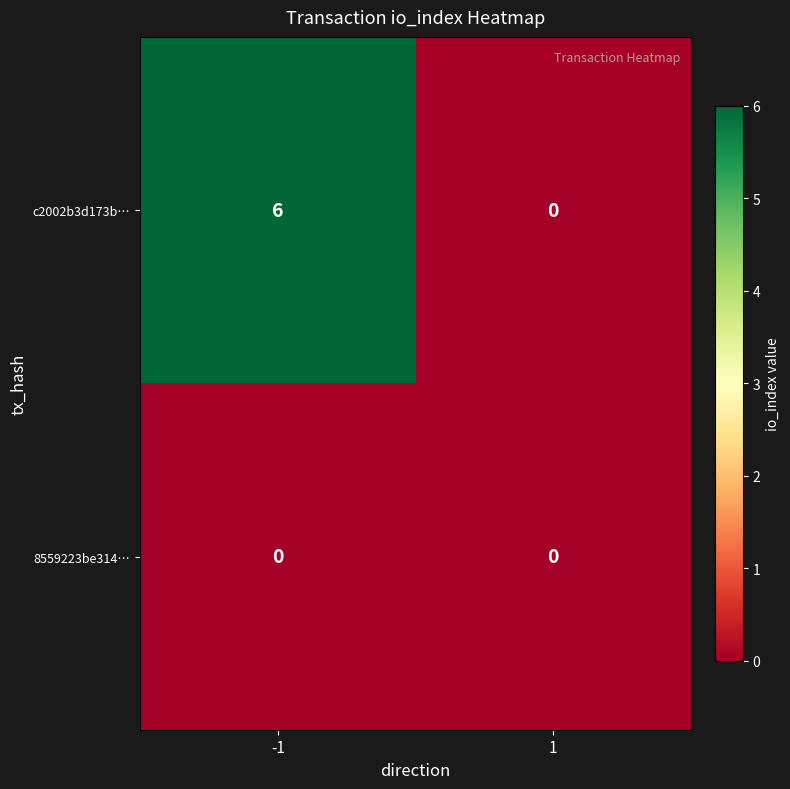

The value of 8559223be314… at 1 is 0. True or false?

True